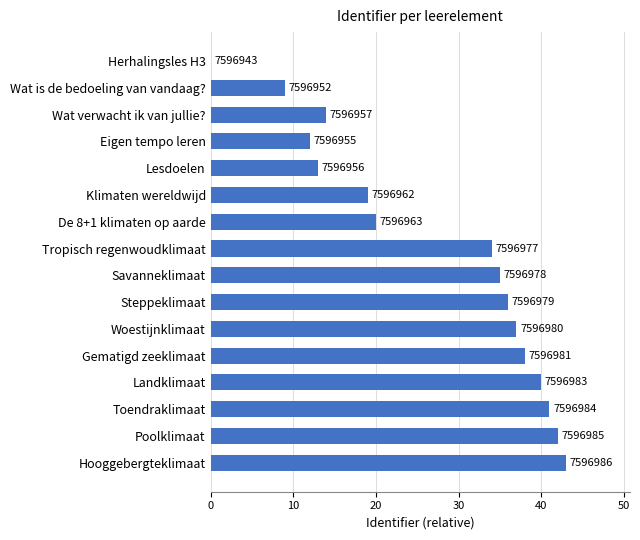

Does the chart contain any negative values?

No